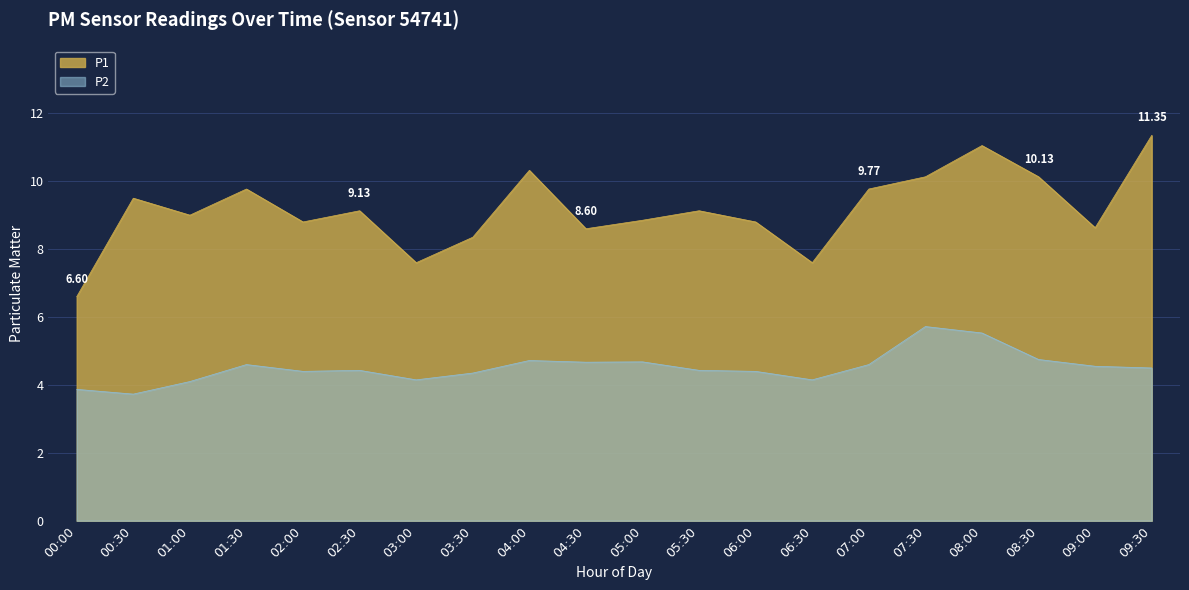

At how many categories does at least one series exceed 9?

10